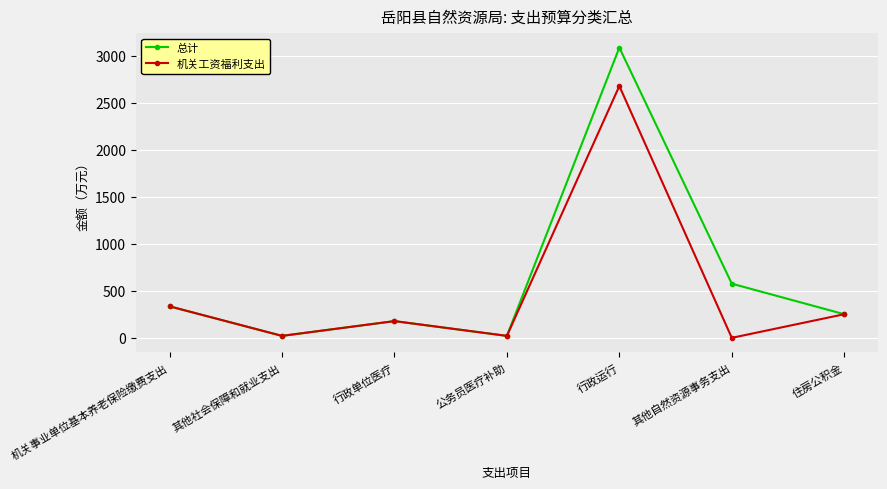

What is the maximum value shown in the chart?

3088.0